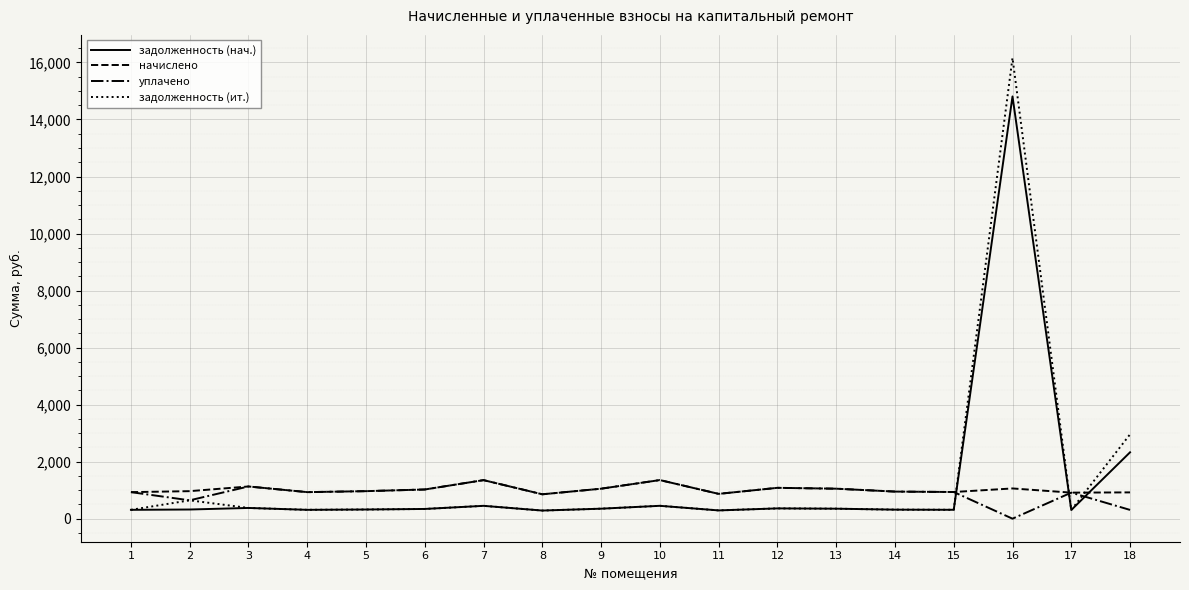

What is the greatest value displayed?

16159.3